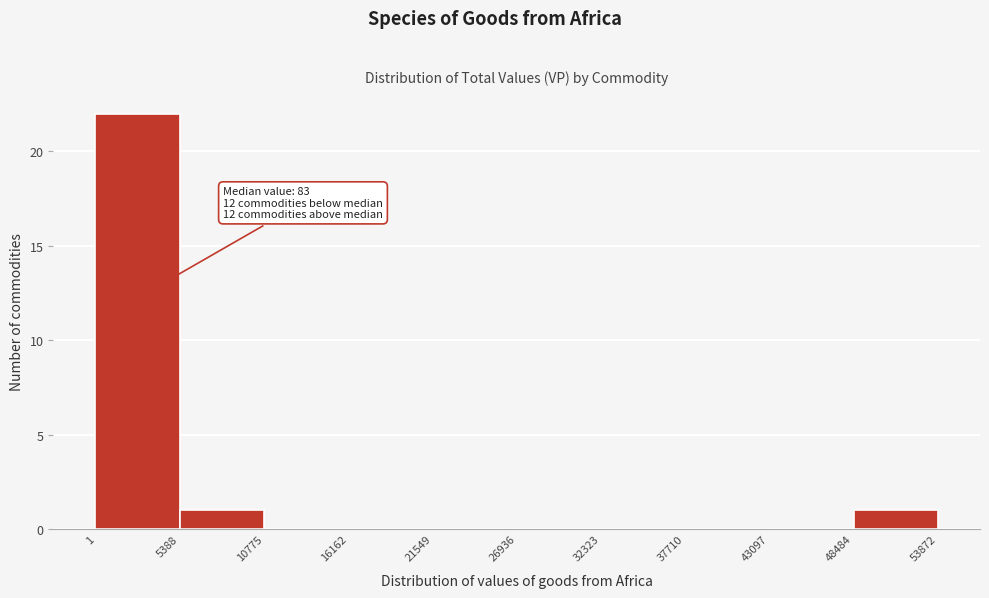

Over which range of the x-axis is the bar tallest?

1 to 5388